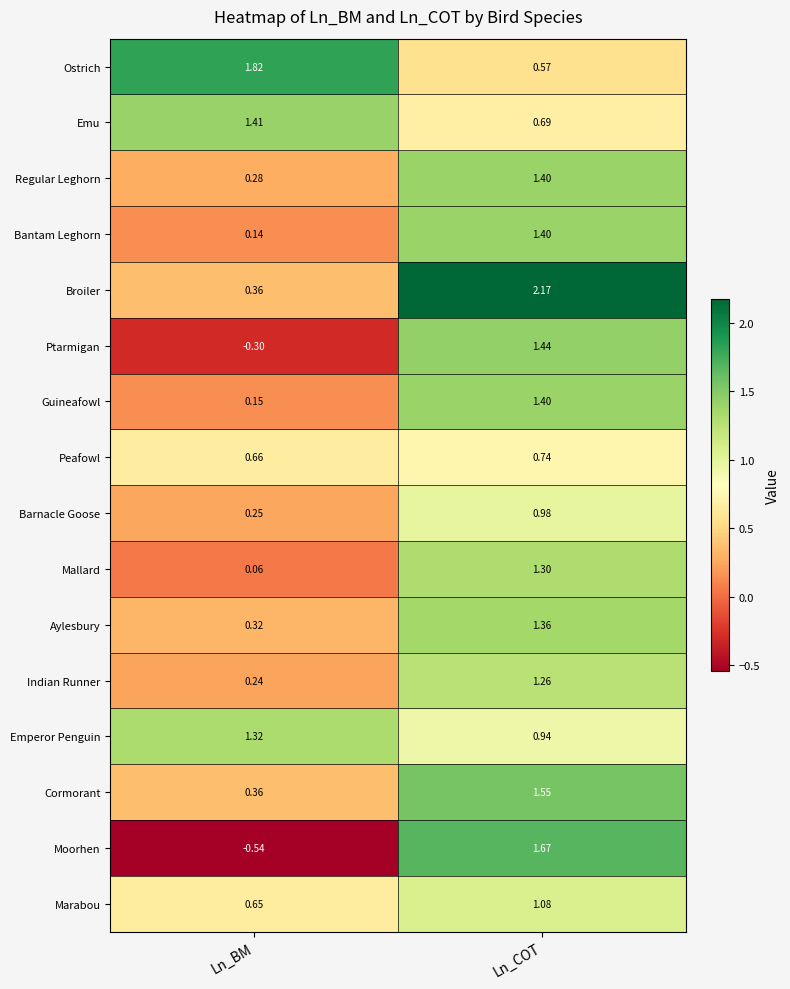

At which label is Indian Runner closest to 0?

Ln_BM